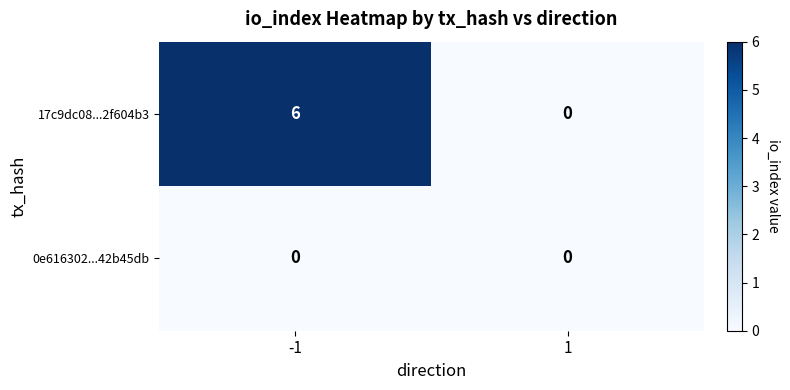

How many categories are shown in the chart?

2